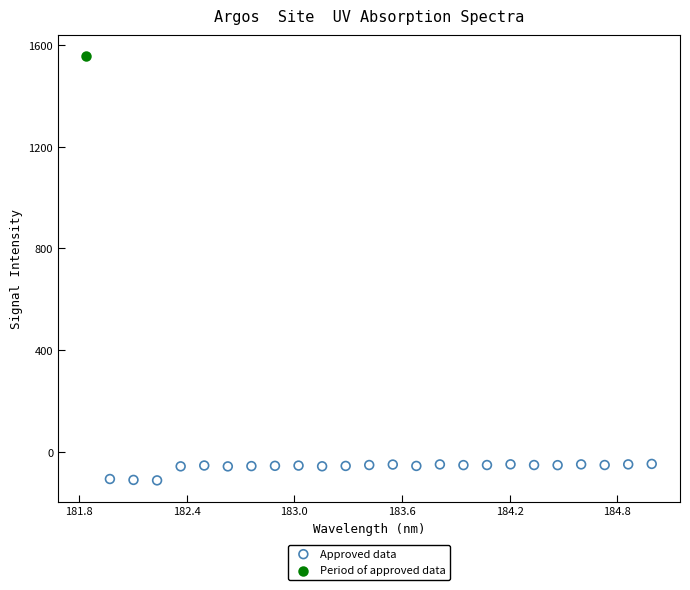

What are all the series names shown in the legend?

Approved data, Period of approved data